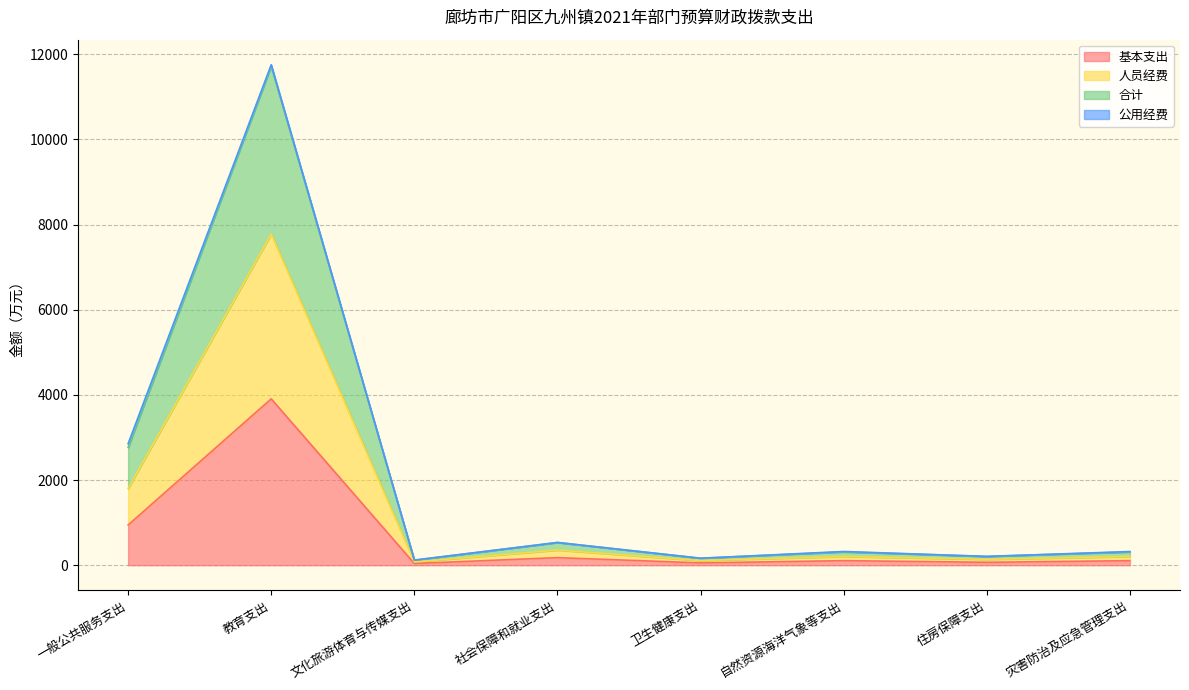

What is the average value of the 基本支出 series?

676.1